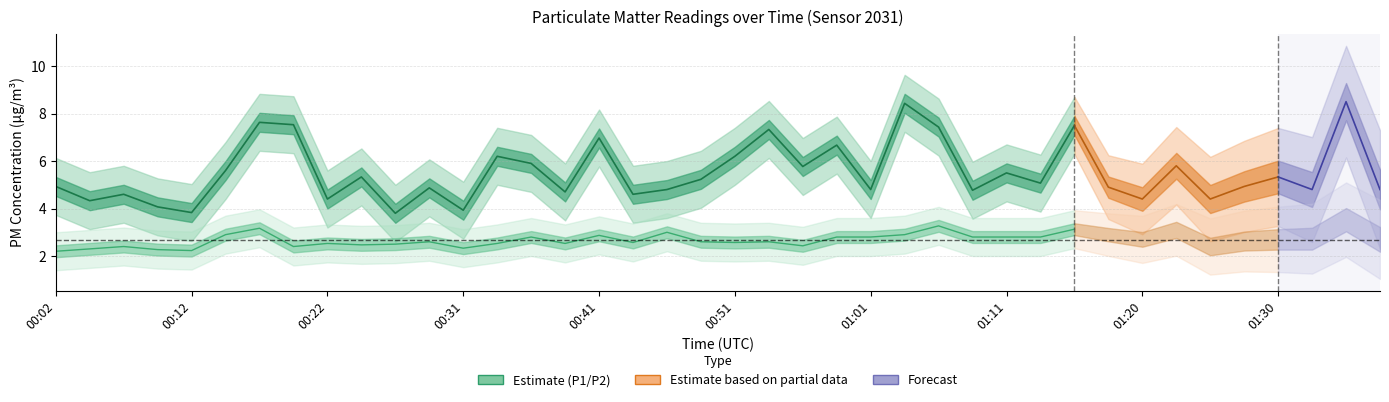

True or false: P1 and P2 cross at least once.

False